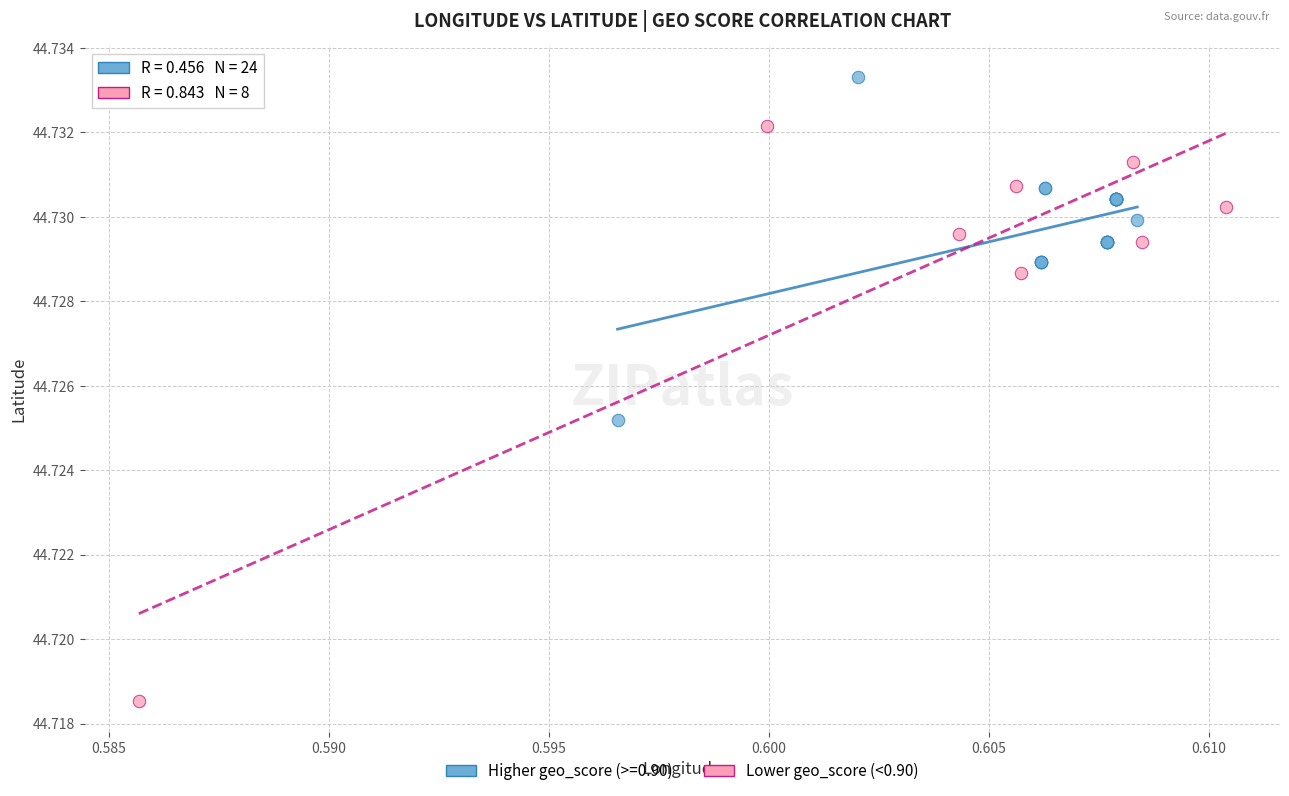

Which series reaches the minimum Y coordinate?

Lower geo_score (<0.90)